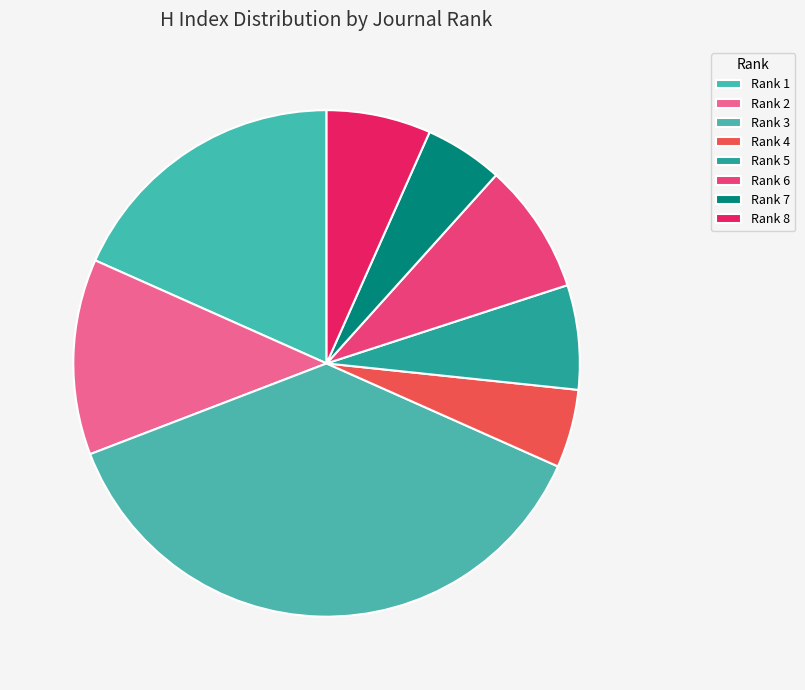

What is the change in value from Rank 3 to Rank 7?

-39